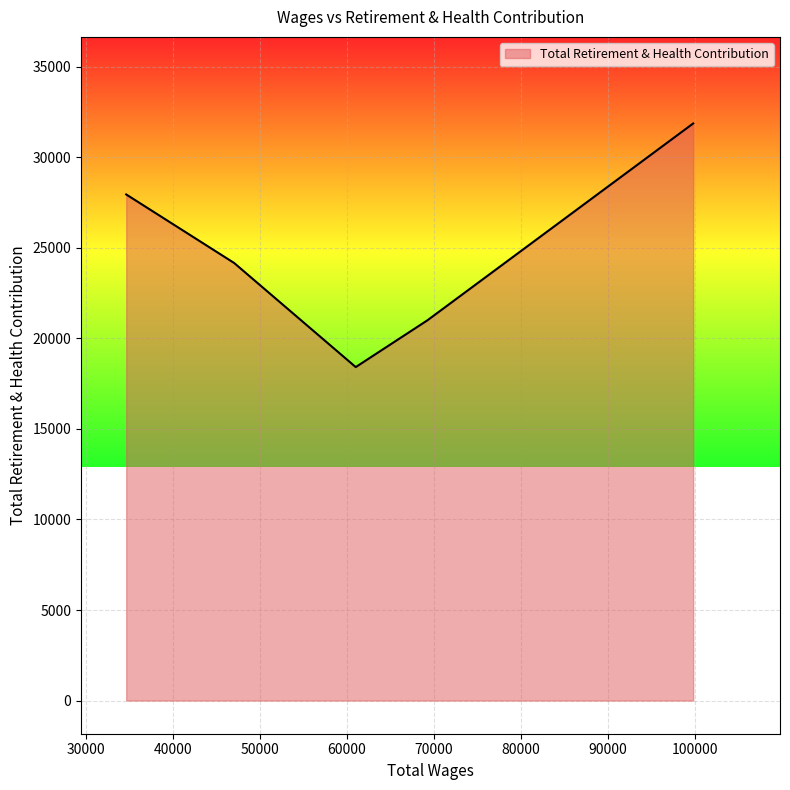

True or false: there are more than 0 points higher than both neighbors.

False